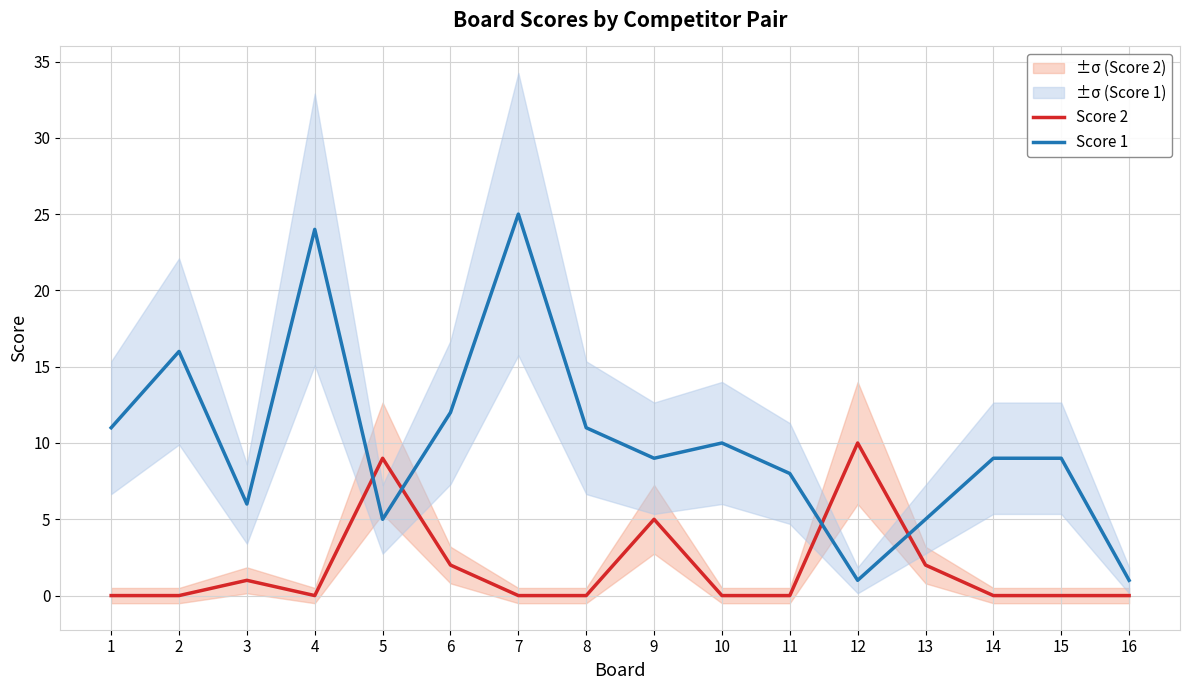

Reading left to right, transcribe all the data shown in this chart.

Score 2: 1=0	2=0	3=1	4=0	5=9	6=2	7=0	8=0	9=5	10=0	11=0	12=10	13=2	14=0	15=0	16=0
Score 1: 1=11	2=16	3=6	4=24	5=5	6=12	7=25	8=11	9=9	10=10	11=8	12=1	13=5	14=9	15=9	16=1